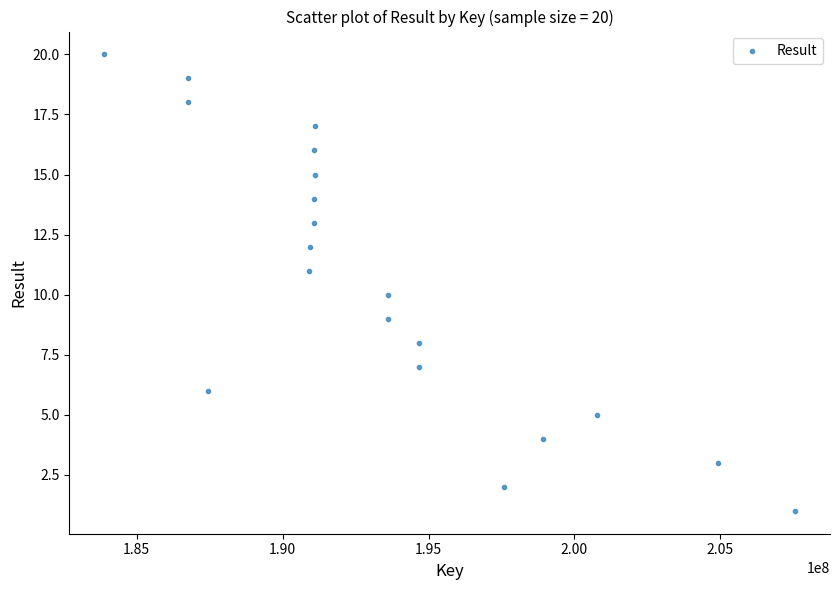

What is the range of Y values (max minus min)?

19